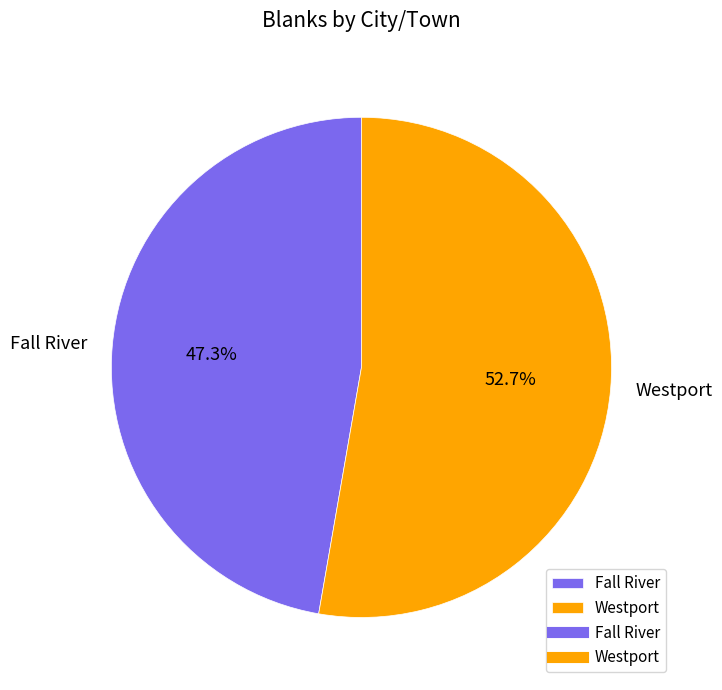

The Fall River slice represents 59% of the pie. True or false?

False